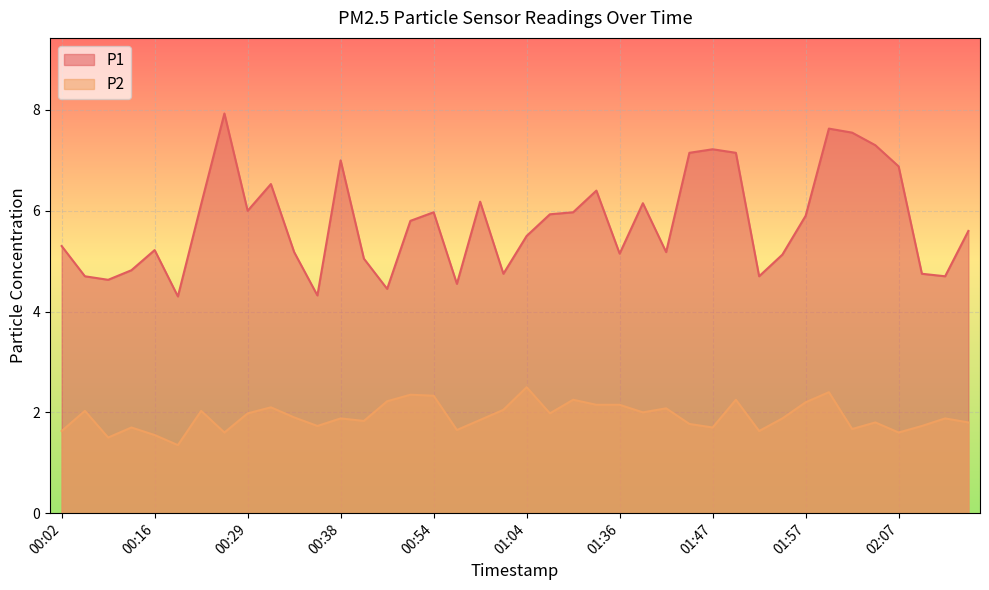

What is the difference between the maximum and minimum values in the P1 series?

3.6